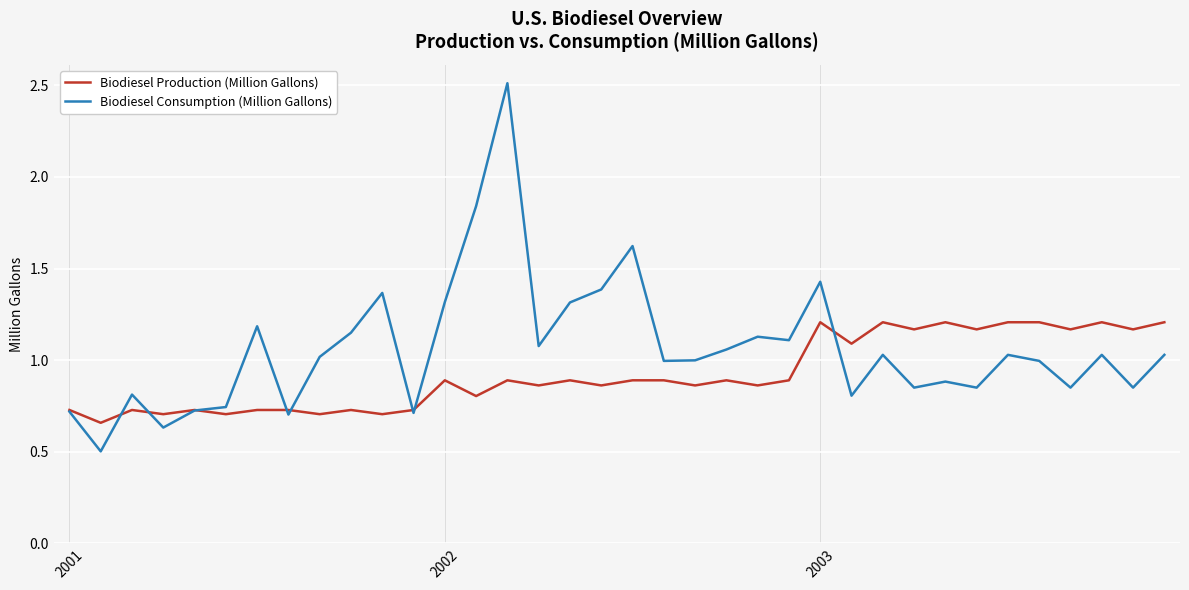

What is the maximum value shown in the chart?

2.5